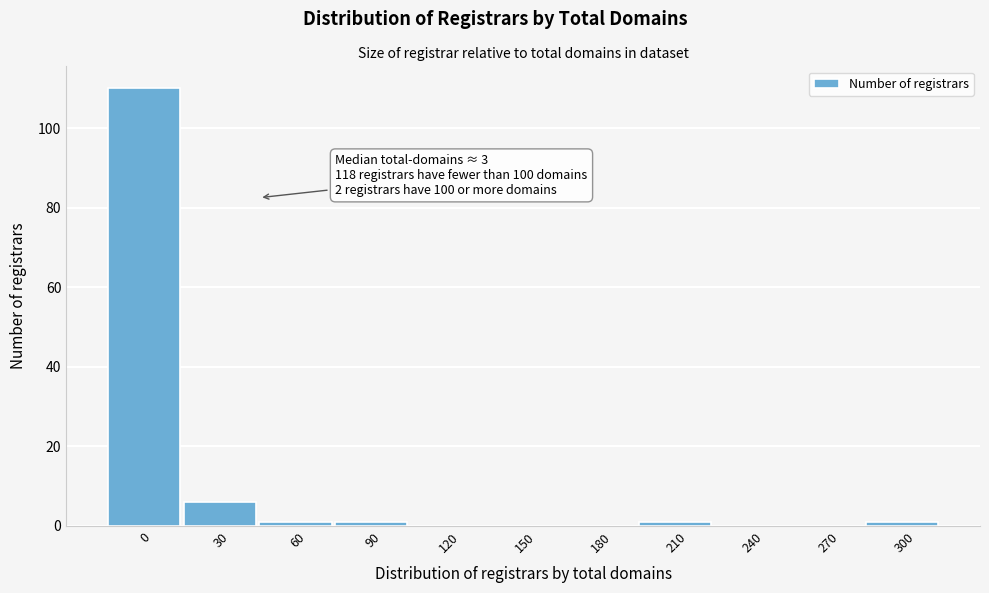

Reading right to left, list all the values displayed in this chart.

300=1	270=0	240=0	210=1	180=0	150=0	120=0	90=1	60=1	30=6	0=110